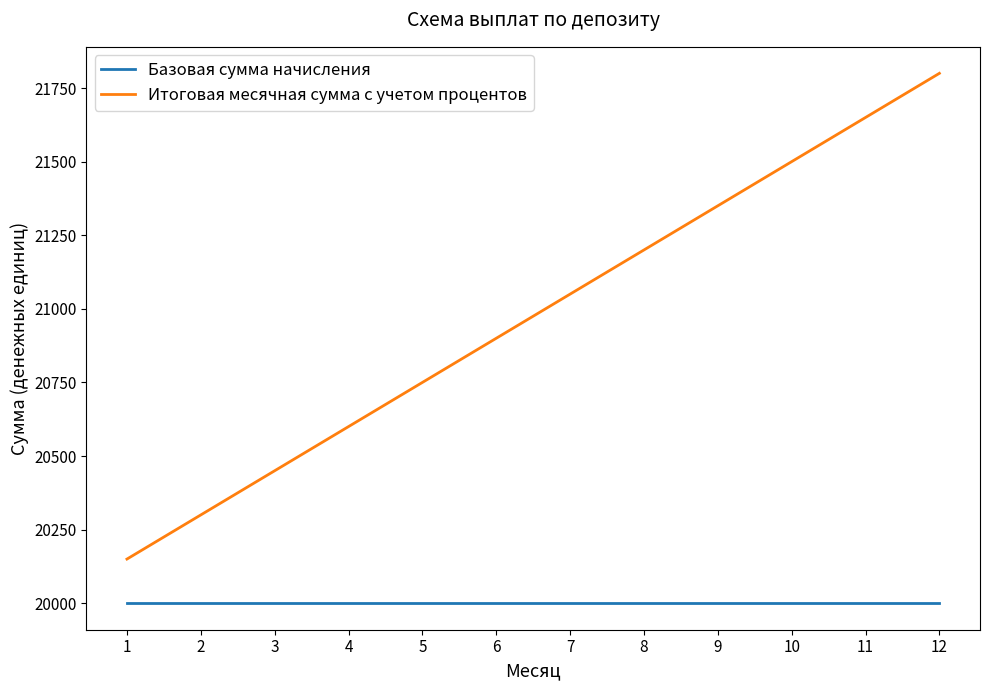

True or false: Итоговая месячная сумма с учетом процентов has more than 1 points higher than both neighbors.

False